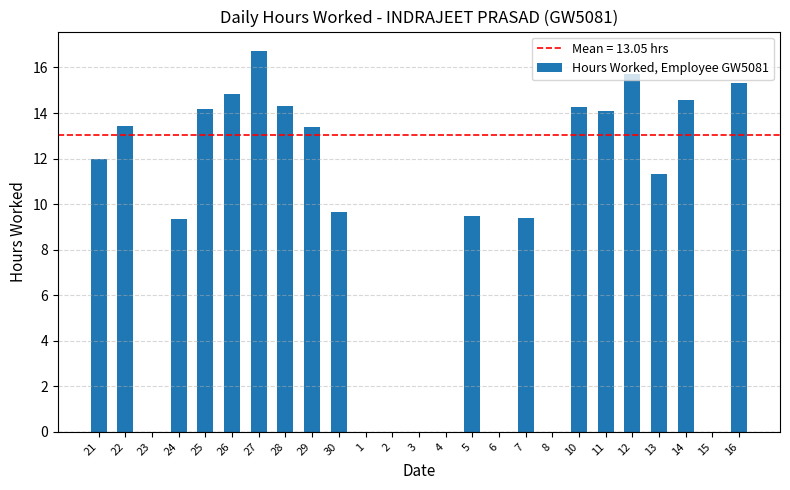

What is the sum of the values at 30 and 8?

9.6